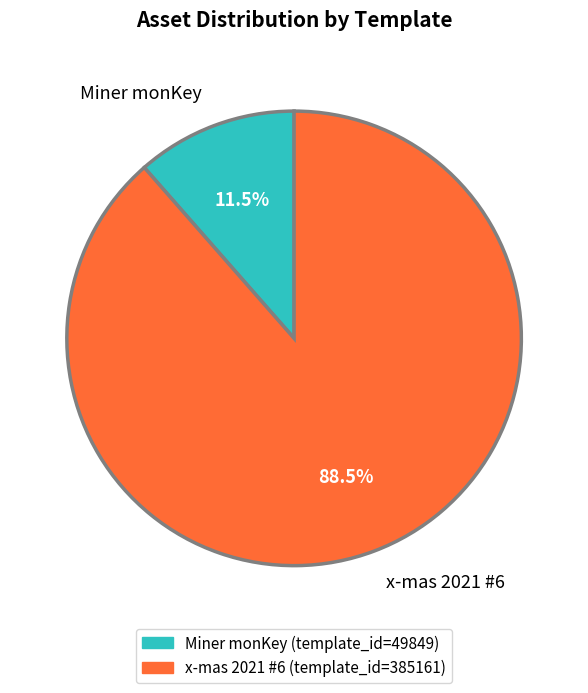

What is the largest slice in the pie chart?

x-mas 2021 #6